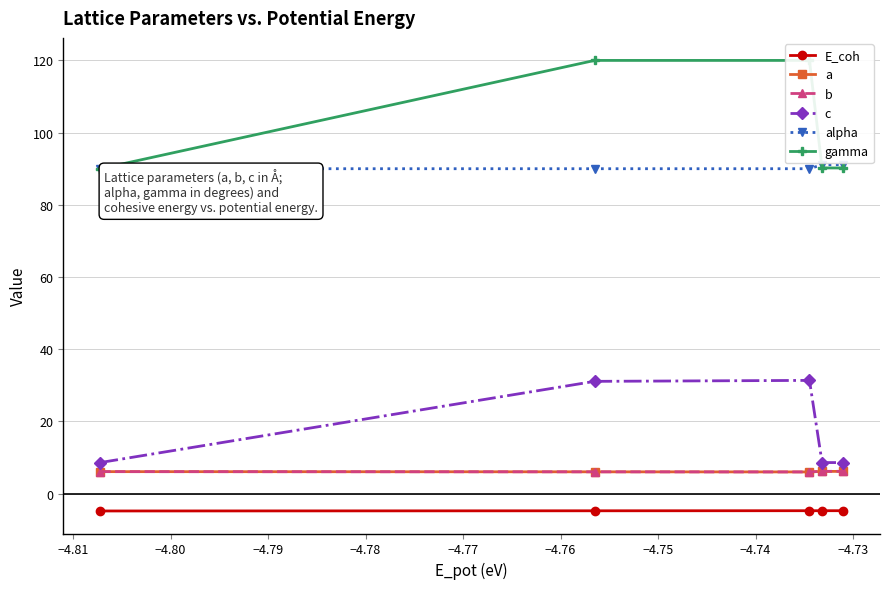

True or false: E_coh and c intersect in this chart.

False